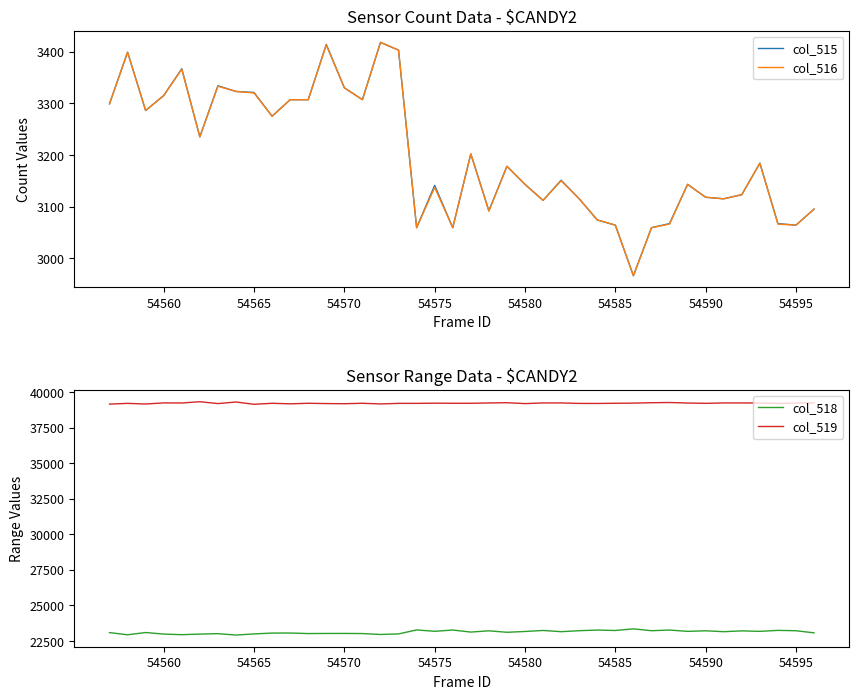

What is the minimum value for col_519?

39139